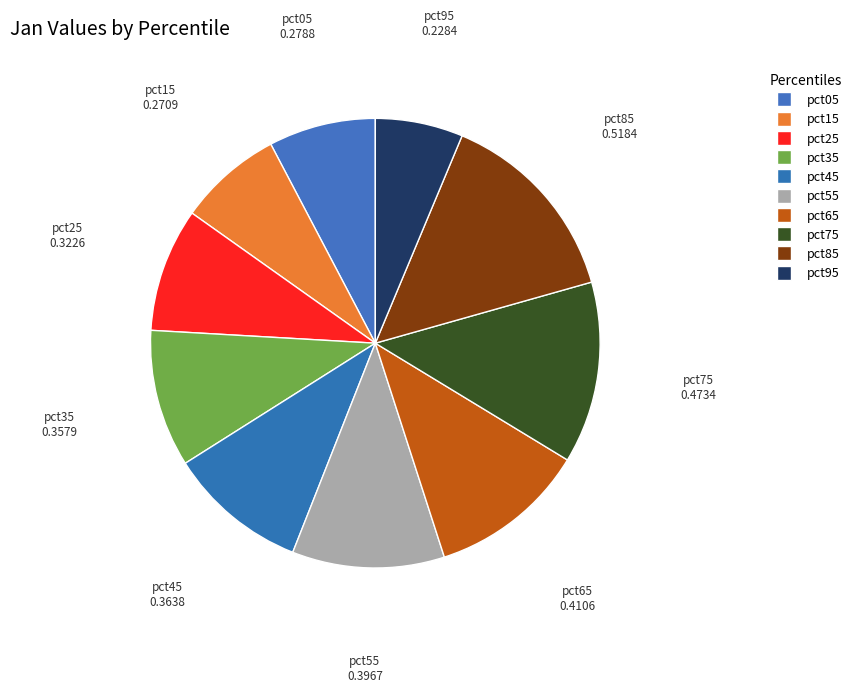

To the nearest percent, what is the combined percentage of pct05 and pct45?

18%